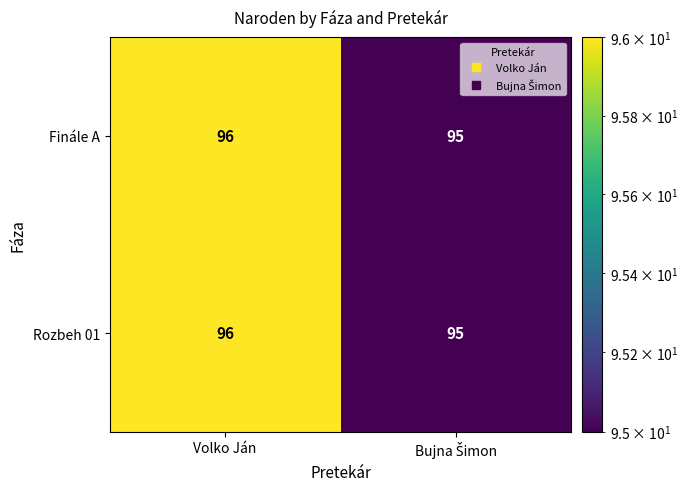

Reading left to right, extract all data points from this chart.

Finále A: 96	95
Rozbeh 01: 96	95